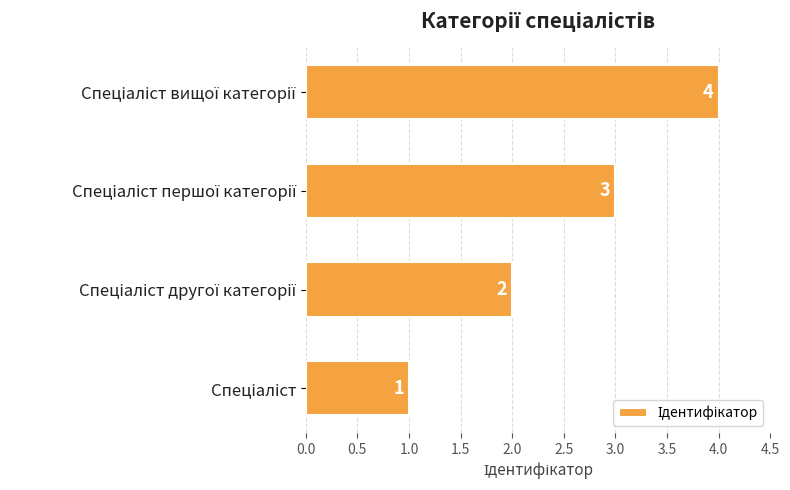

What is the minimum value shown in the chart?

1